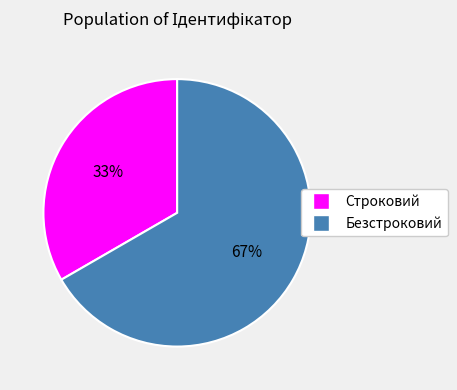

Rank the categories by value from lowest to highest.

Строковий, Безстроковий